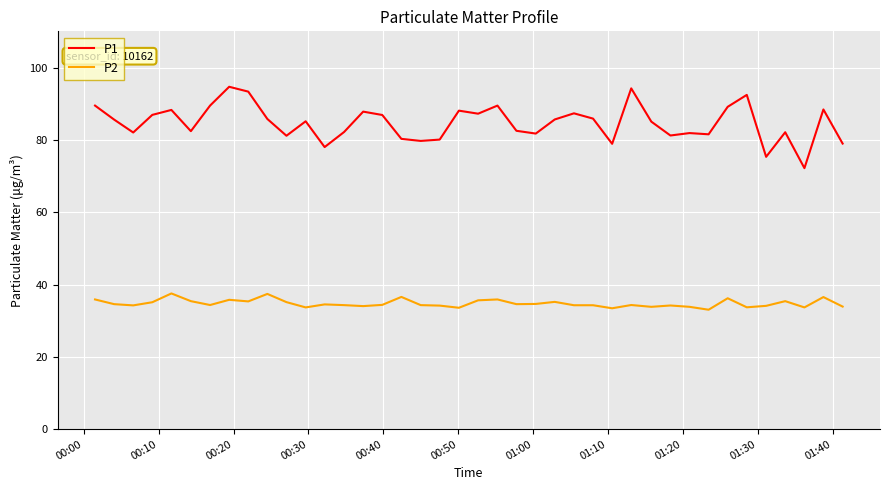

True or false: P2 has more than 0 interior local peaks.

True